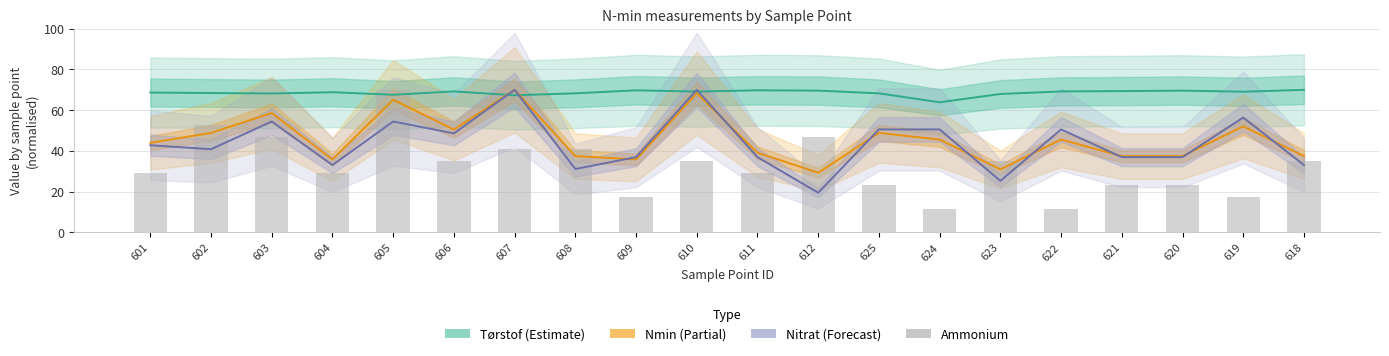

How many distinct data groups are displayed?

4